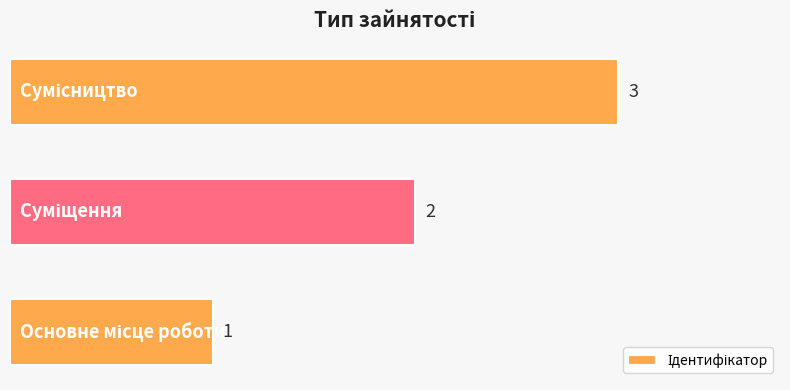

What is the maximum value shown in the chart?

3